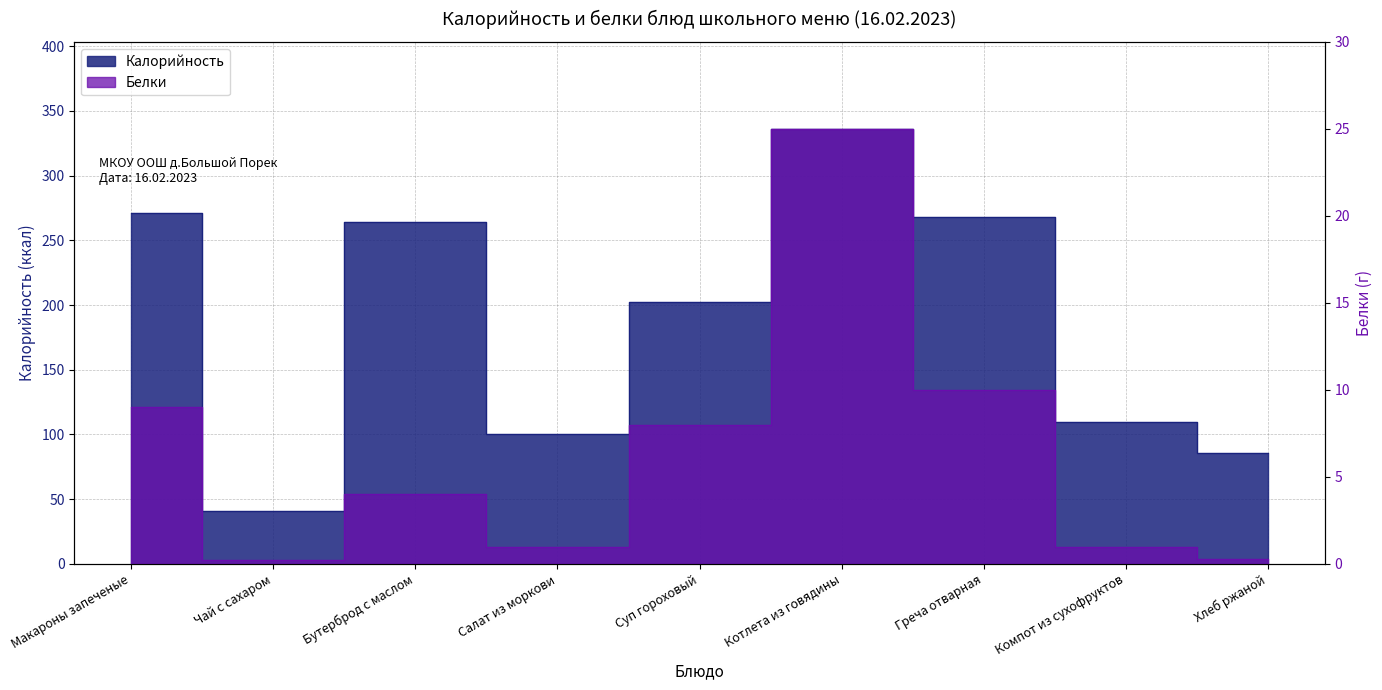

True or false: Белки has more than 0 interior local peaks.

True